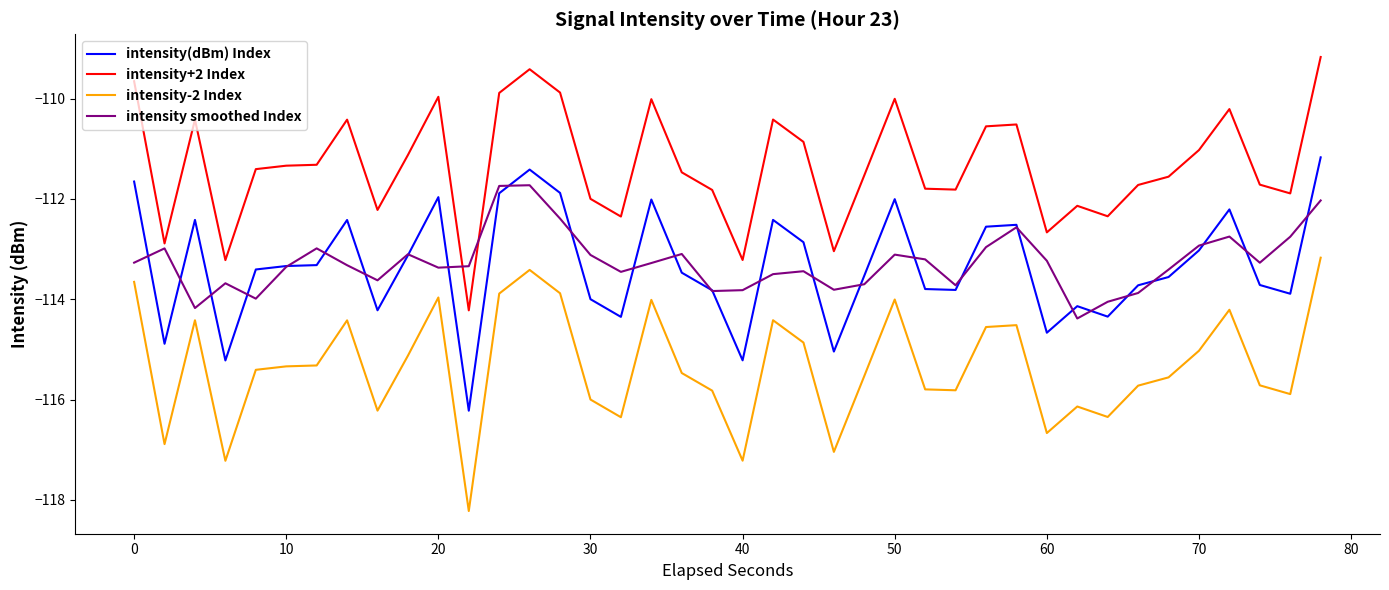

Rank the series by their maximum value, from highest to lowest.

intensity+2 Index, intensity(dBm) Index, intensity smoothed Index, intensity-2 Index